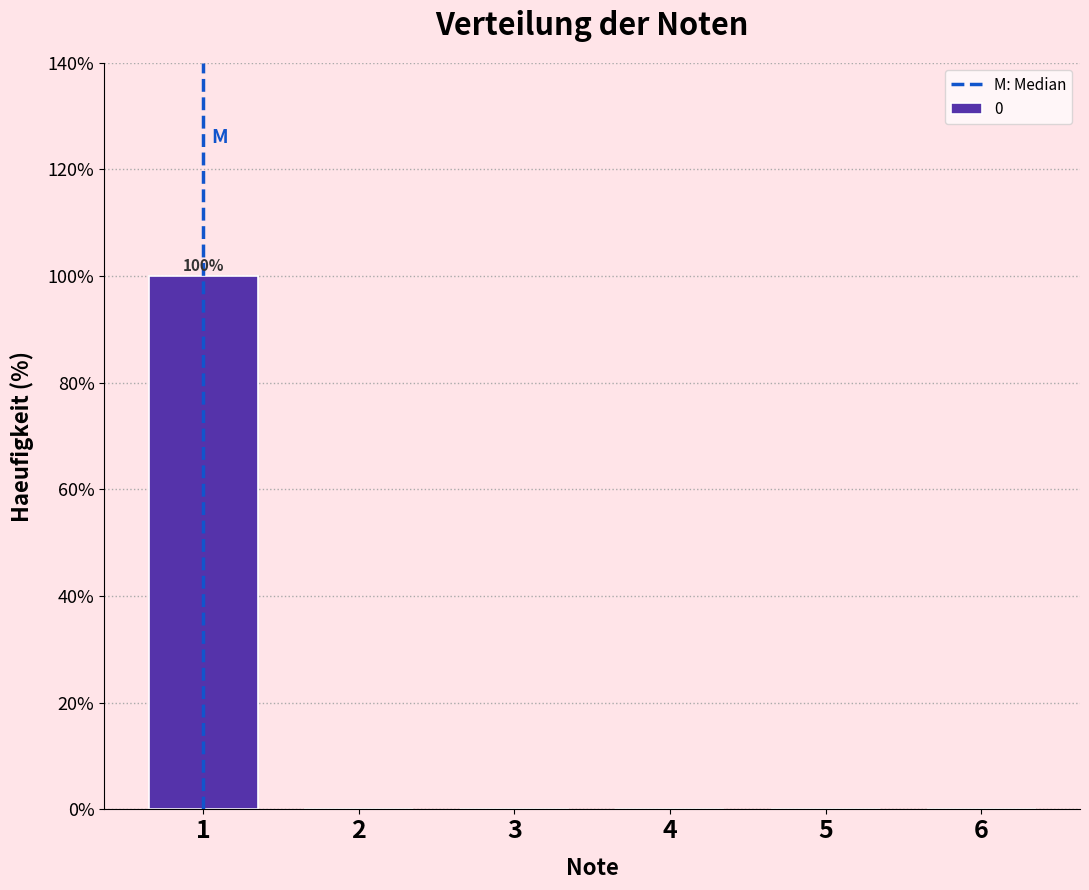

Which range on the x-axis has the tallest bar?

0.5 to 1.5